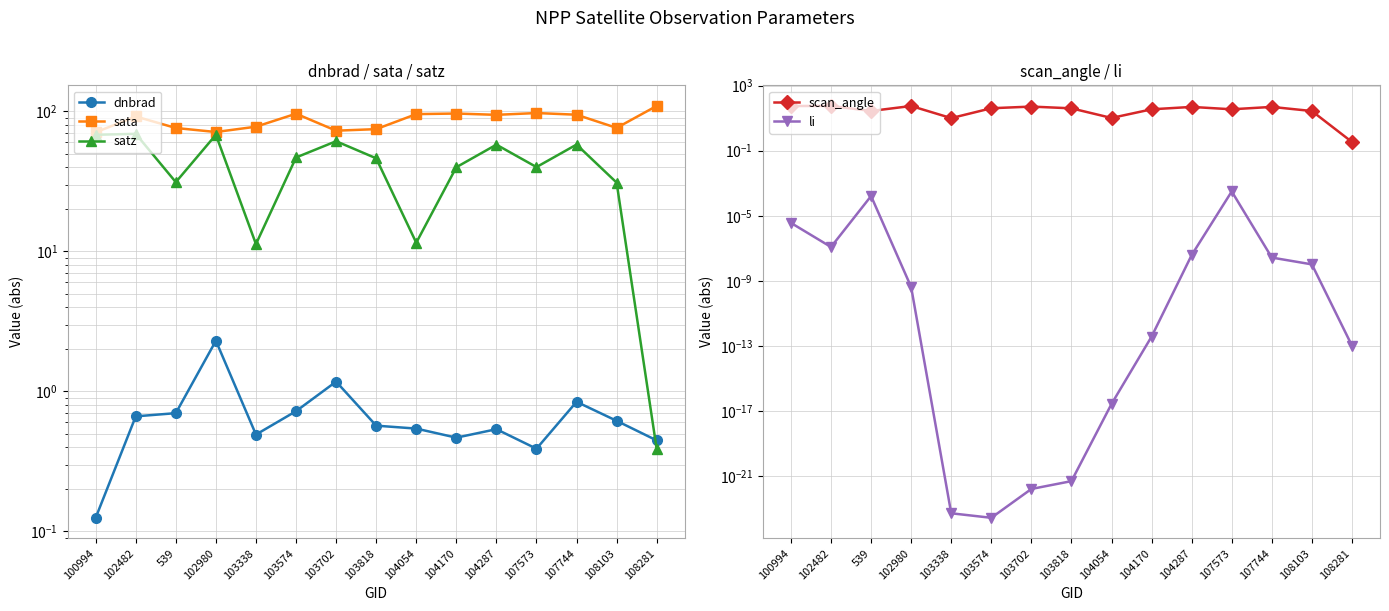

What is the highest value of the sata series?

109.4